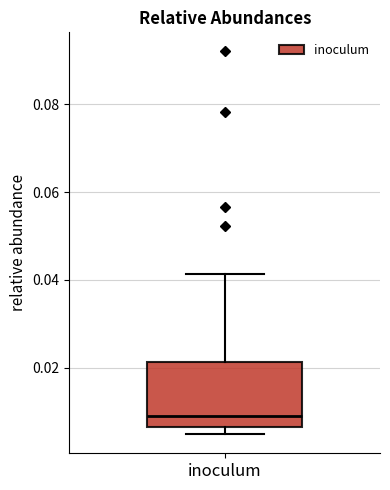

Read this box plot against the y-axis: the position of the median line, the range covered by the box, and the ends of both whiskers. The values are not printed on the chart, so give them approximately, as read against the axis.

median 0.010, box 0.006 to 0.022, whiskers 0.004 to 0.042